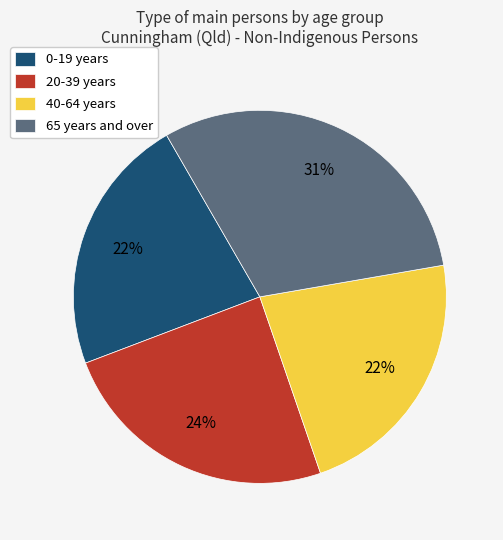

Does 0-19 years account for over 50% of the chart?

No